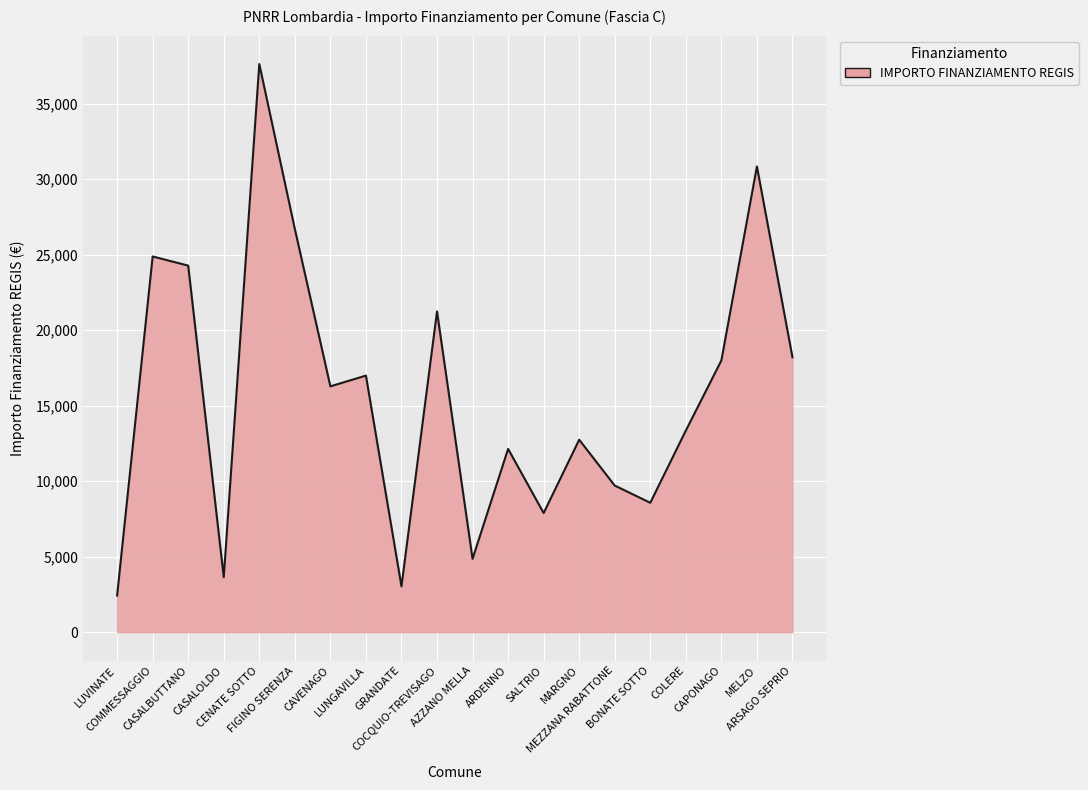

What is the minimum value shown in the chart?

2428